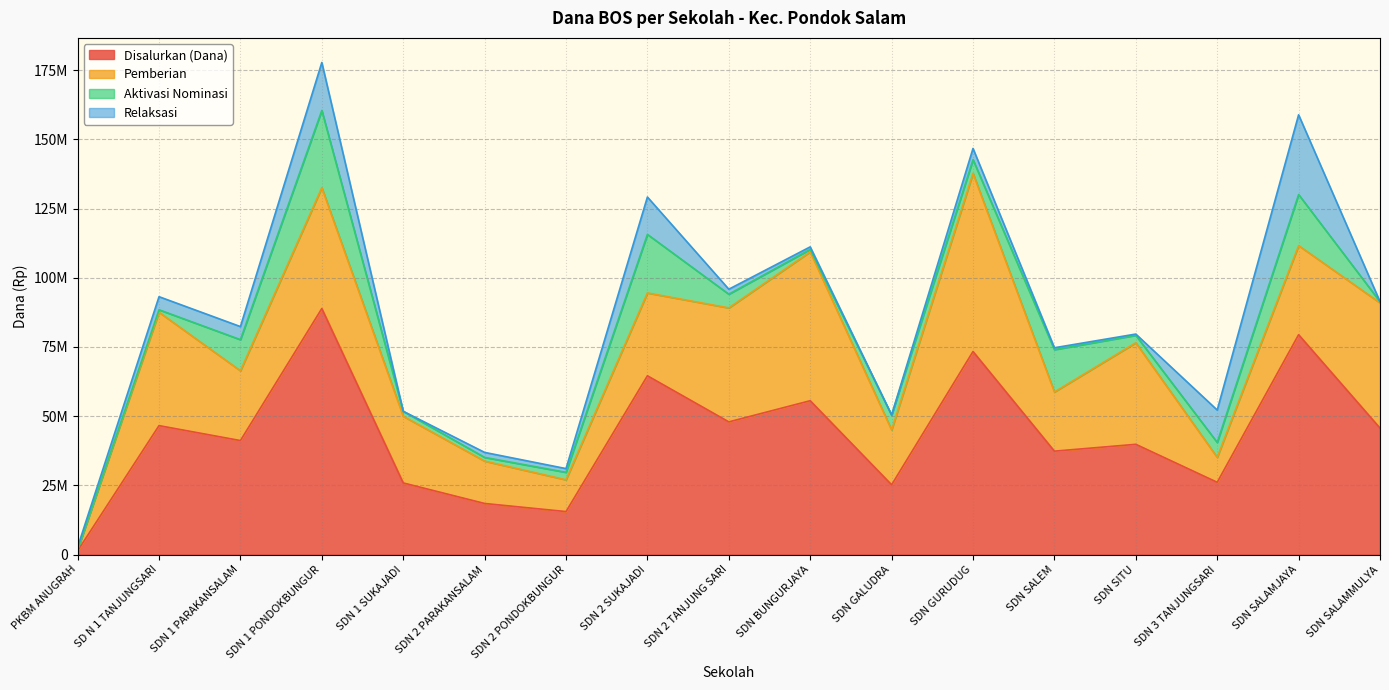

What position from the left is SD N 1 TANJUNGSARI?

2